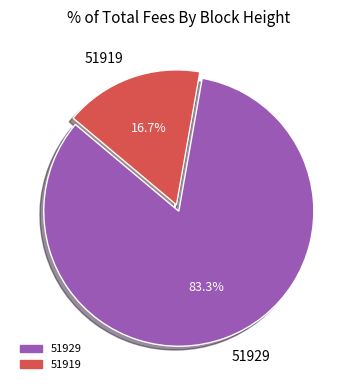

To the nearest percent, what is the average slice percentage?

50%